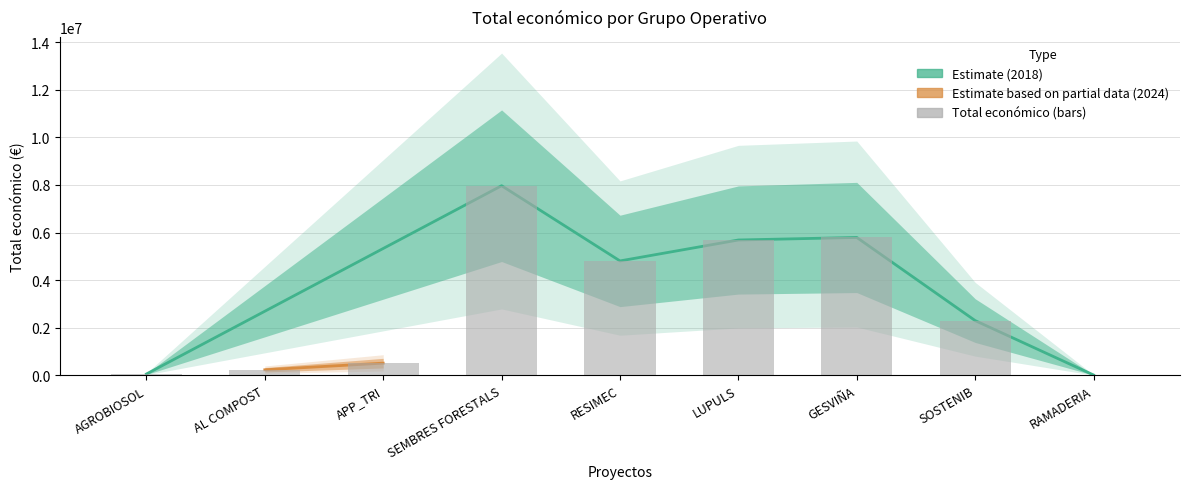

The value at AL COMPOST is 380253. True or false?

False